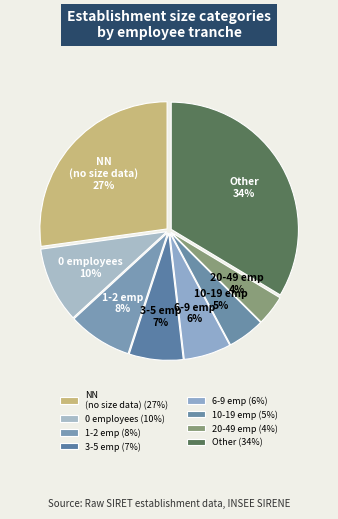

Which has a higher value, 6-9 emp or 0 employees?

0 employees